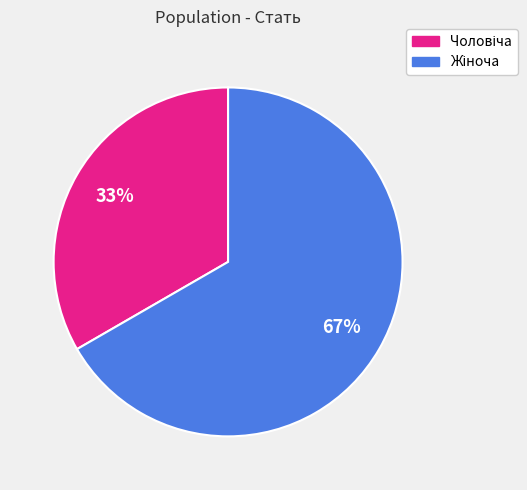

Count the number of slices in the pie.

2